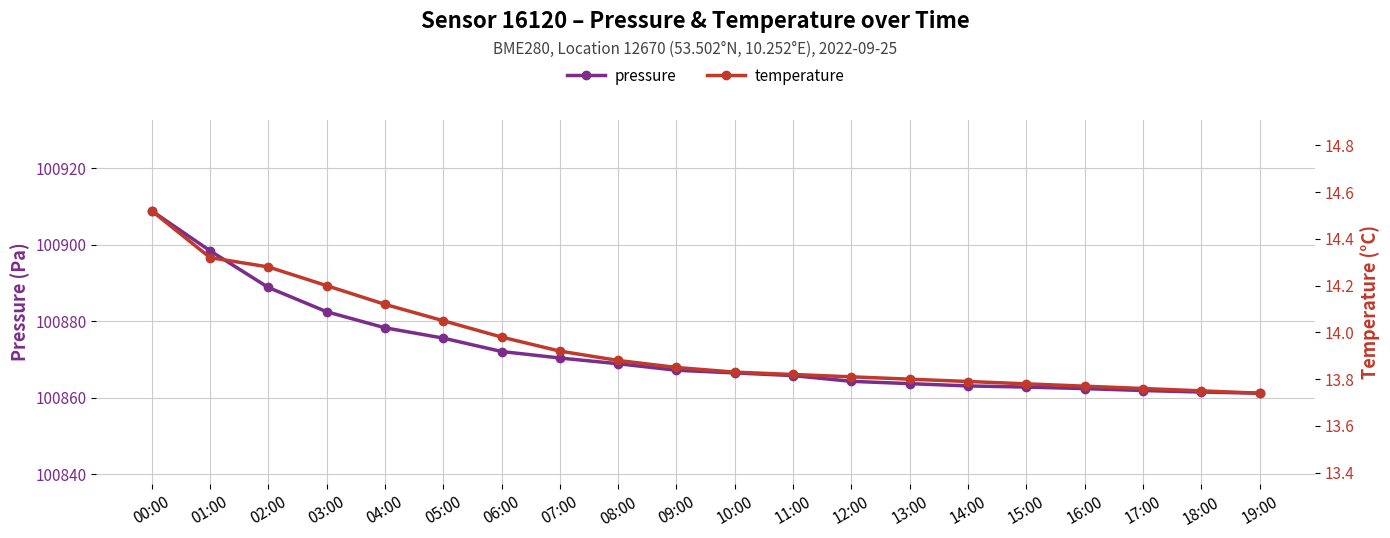

Which series changed the most between 14:00 and 16:00?

pressure